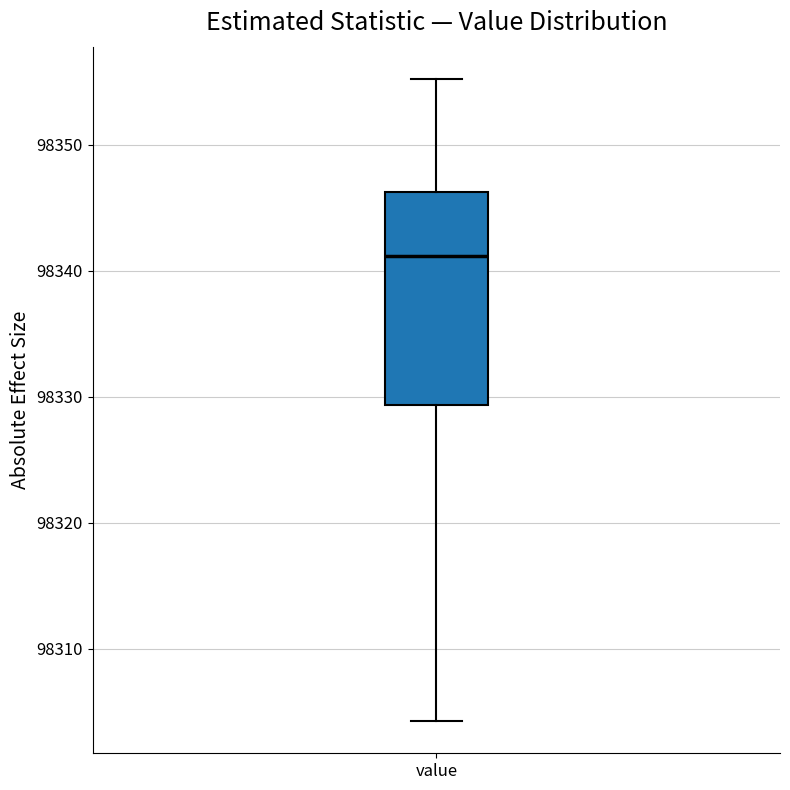

Transcribe this box plot: give where the median line is, the range the box spans, and where the two whiskers end, as read against the y-axis. The values are not printed on the chart, so give them approximately, as read against the axis.

median 98341, box 98329 to 98346, whiskers 98304 to 98355